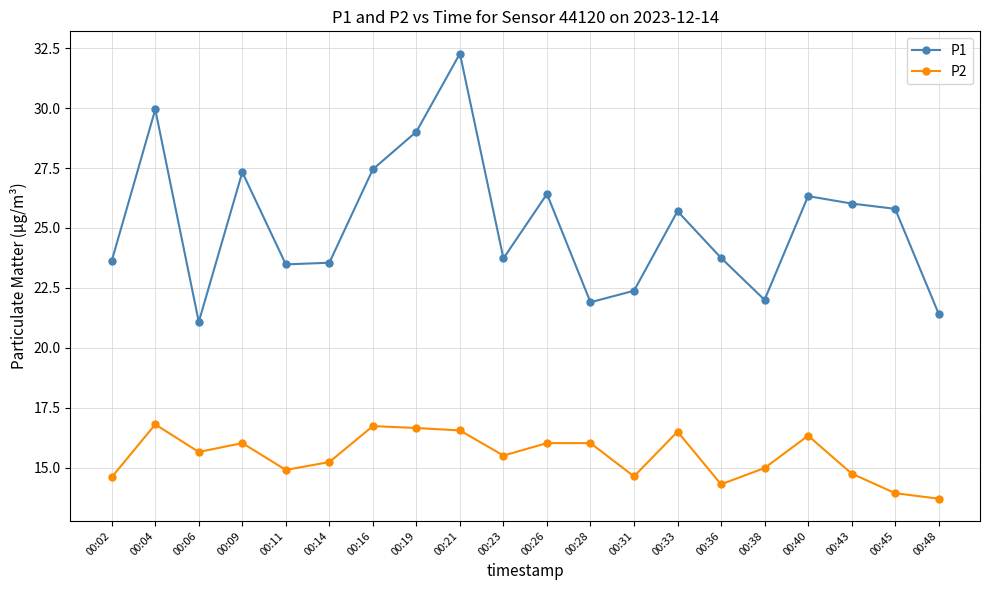

Where does the P2 series first go above 15?

00:04